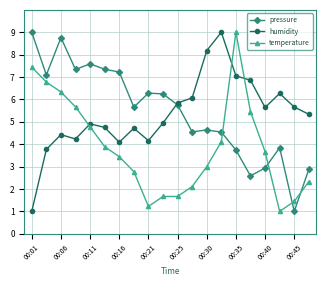

Is this an area chart (filled region under the line)?

No